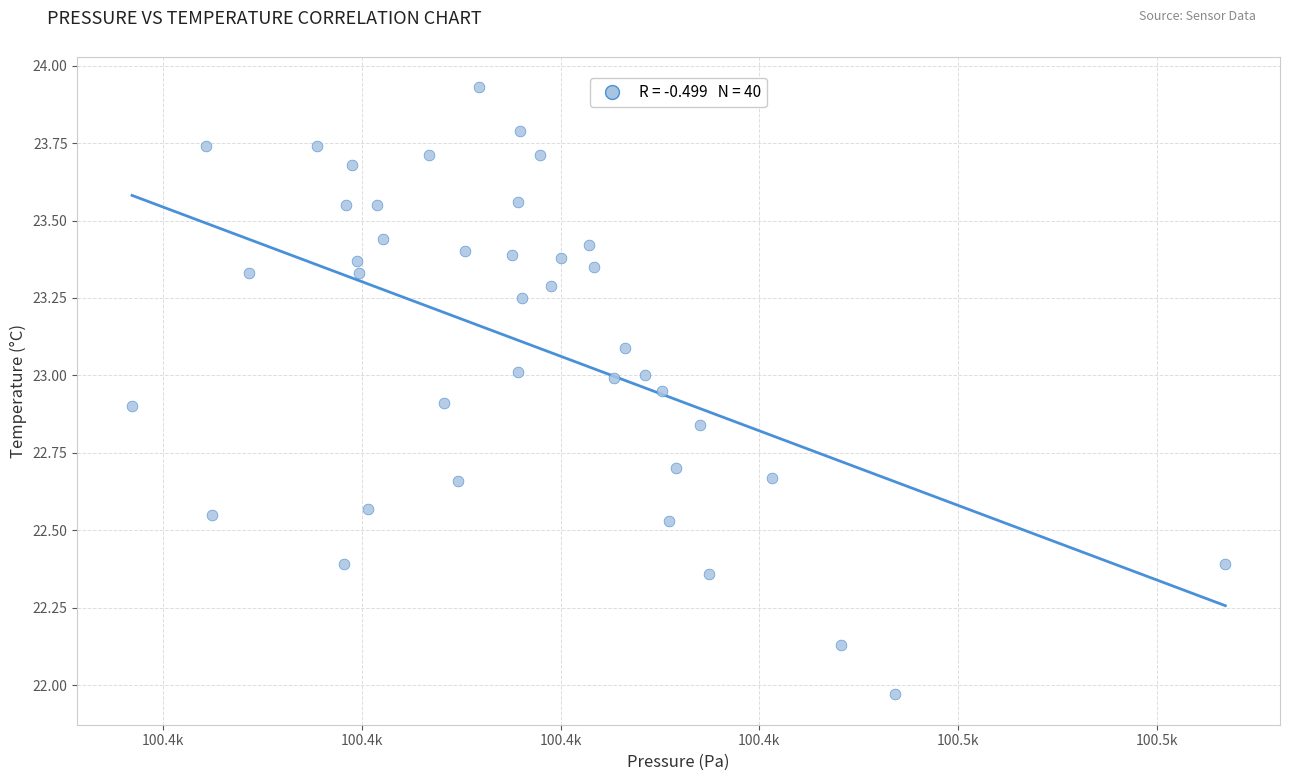

What is the range of Y values (max minus min)?

2.0